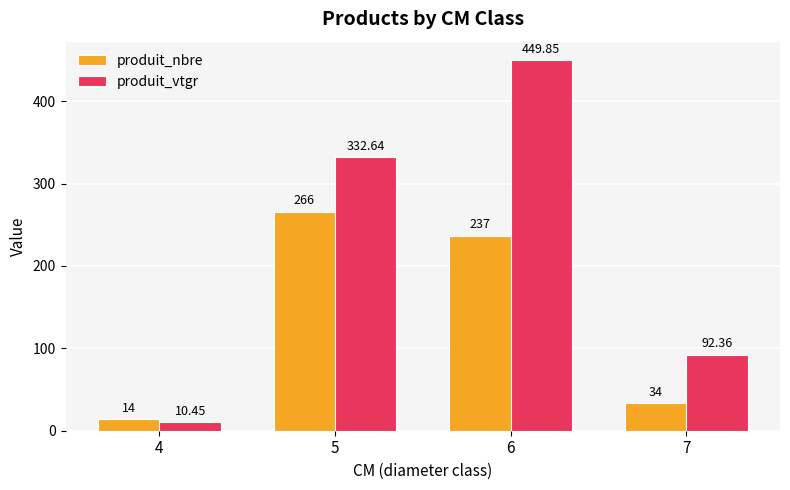

Which series changed the most between 4 and 5?

produit_vtgr